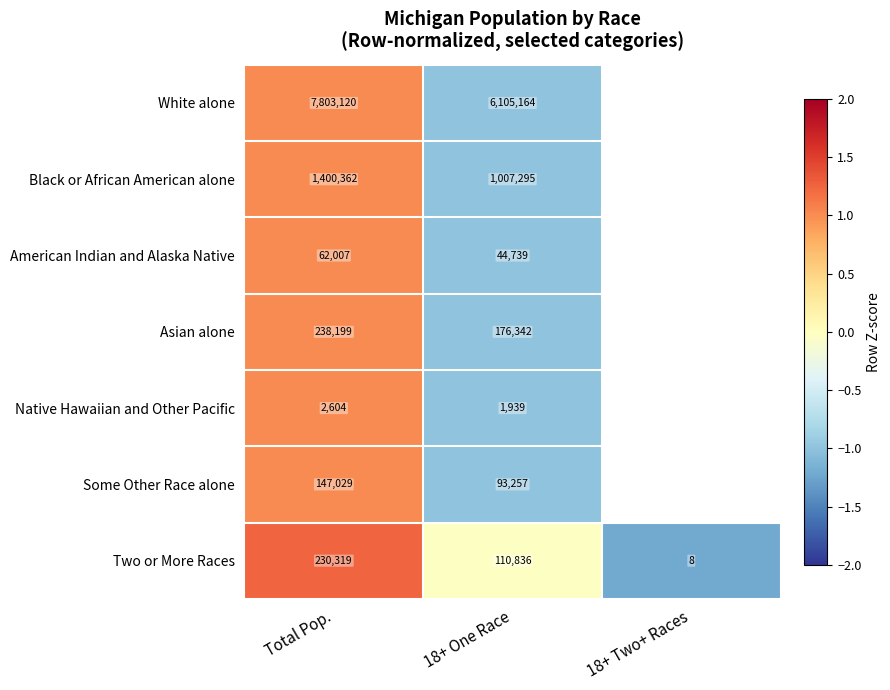

What is the total value across all series at 18+ One Race?

7539572